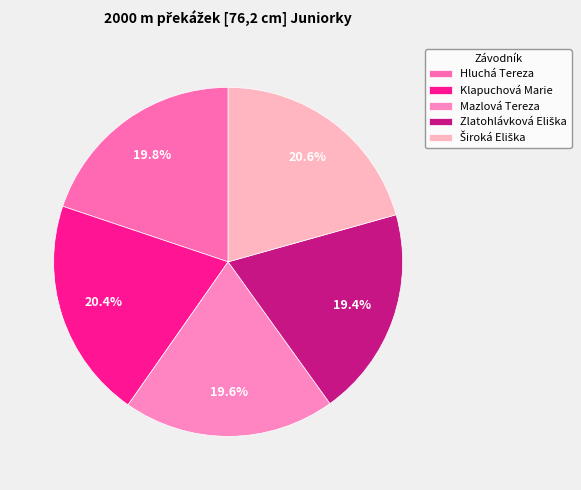

To the nearest percent, what is the average slice percentage?

20%